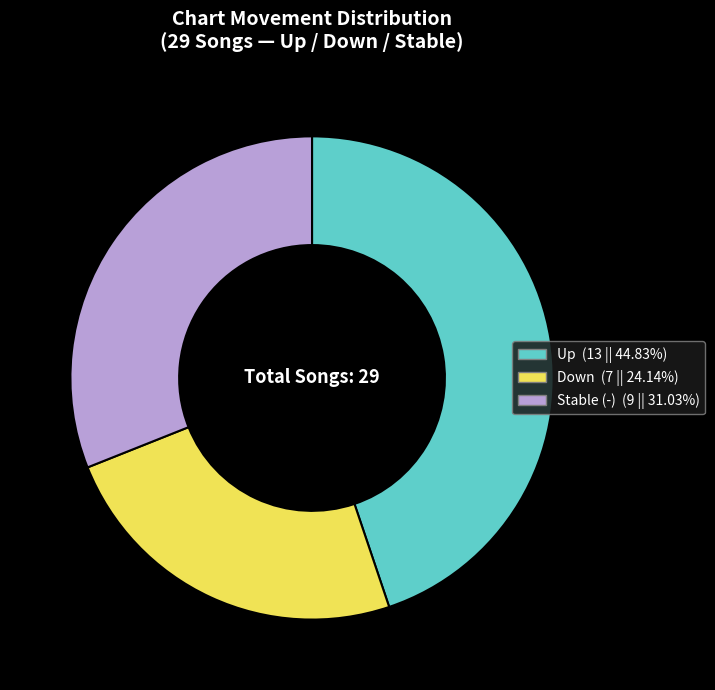

Is there a majority slice in this chart?

No